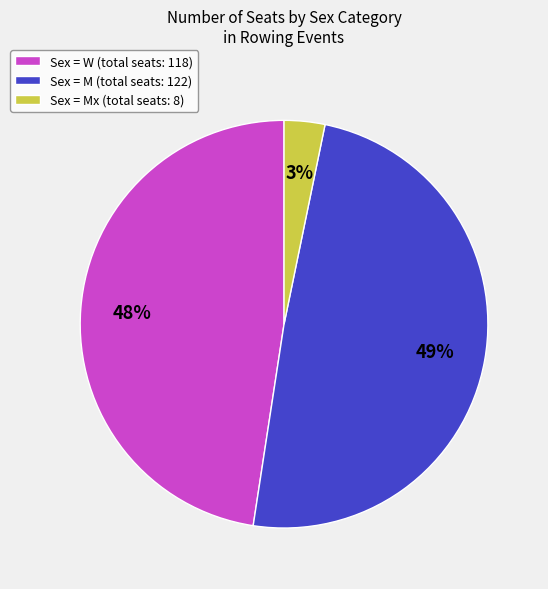

Which slice is the largest?

Sex = M (total seats: 122)